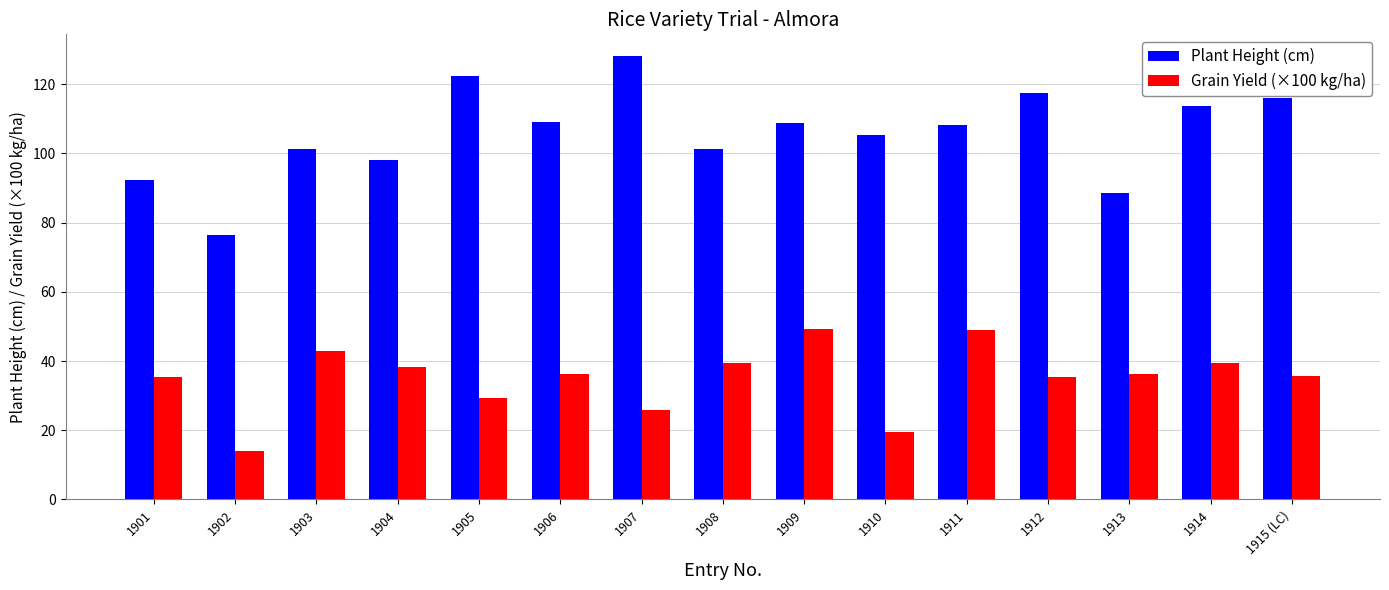

How many values in the Plant Height (cm) series exceed 108?

8